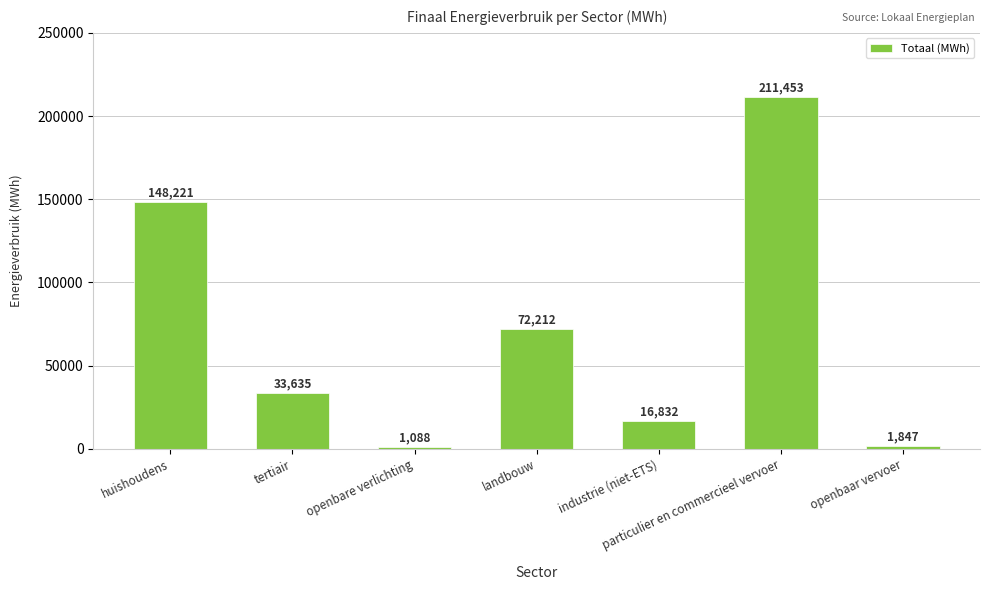

Approximately how many times larger is the value at tertiair compared to huishoudens?

0.2